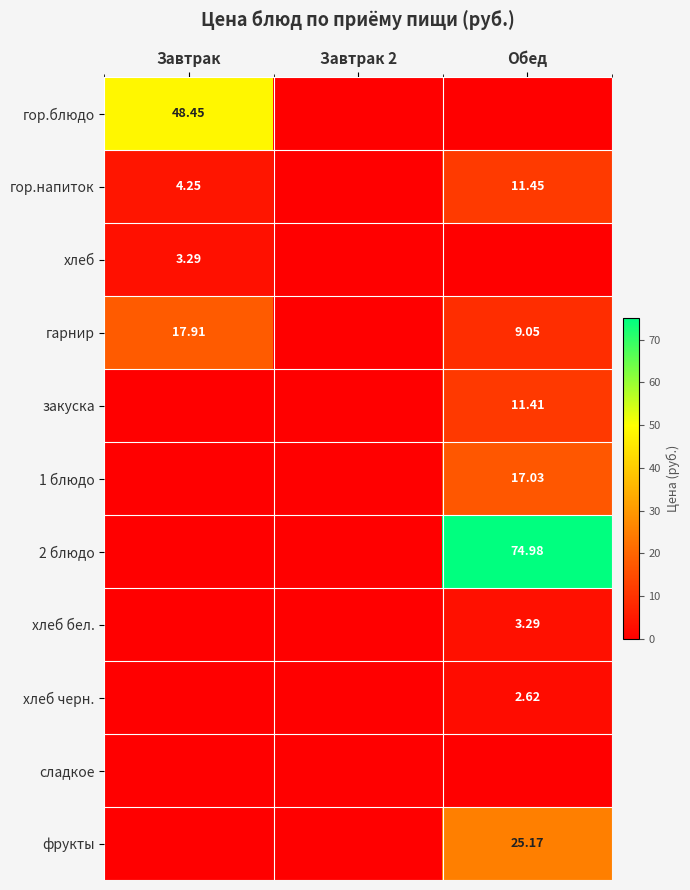

Is the value of закуска at Обед greater than the value of хлеб at Завтрак?

Yes